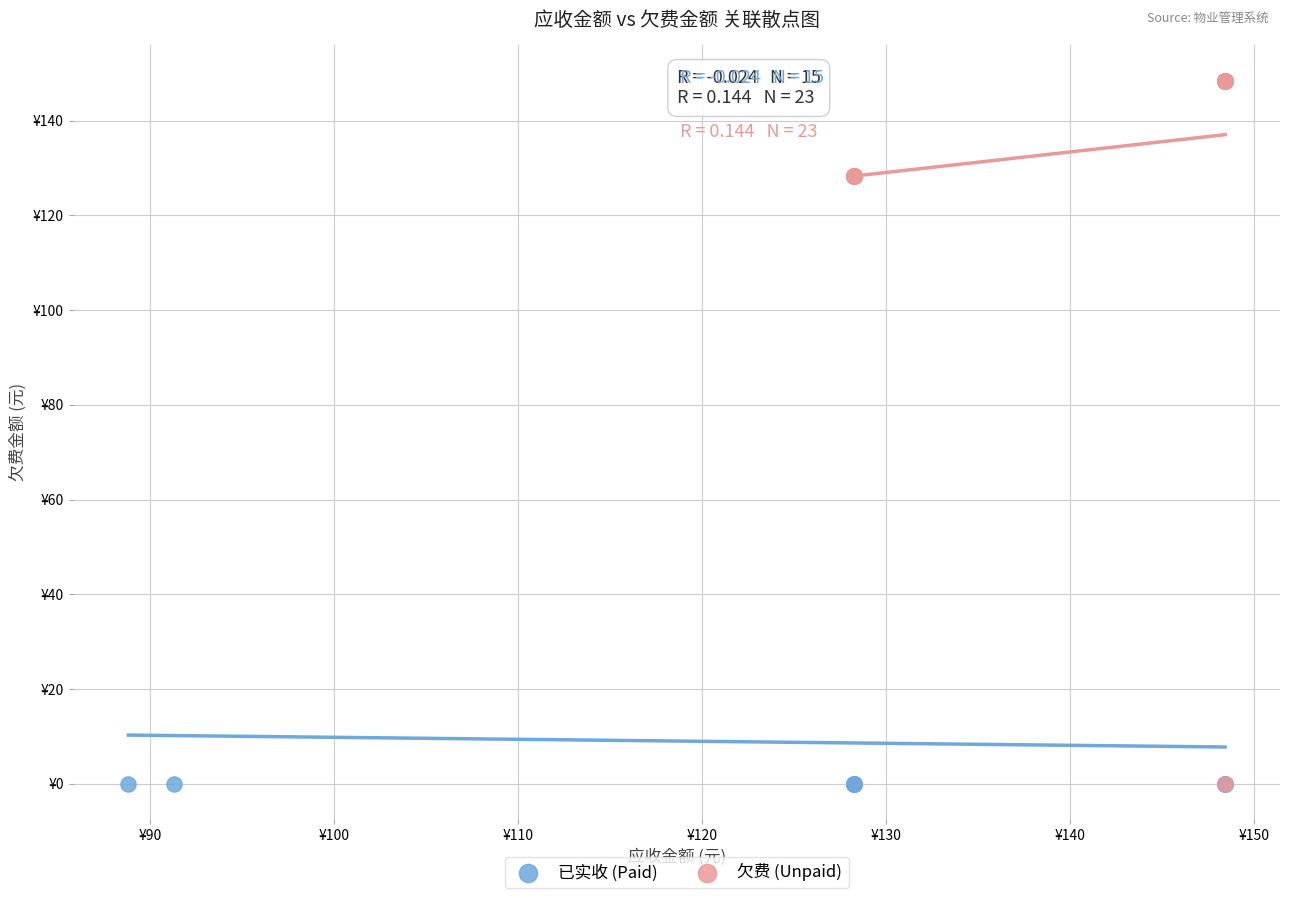

What are all the series names shown in the legend?

已实收 (Paid), 欠费 (Unpaid)